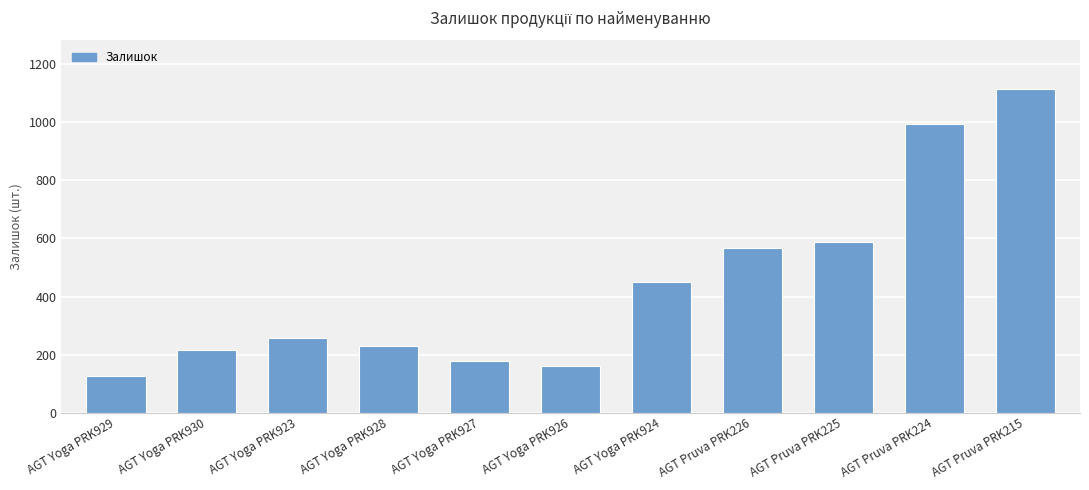

Reading left to right, transcribe all the data shown in this chart.

125	215	256	229	178	159	451	567	589	995	1115